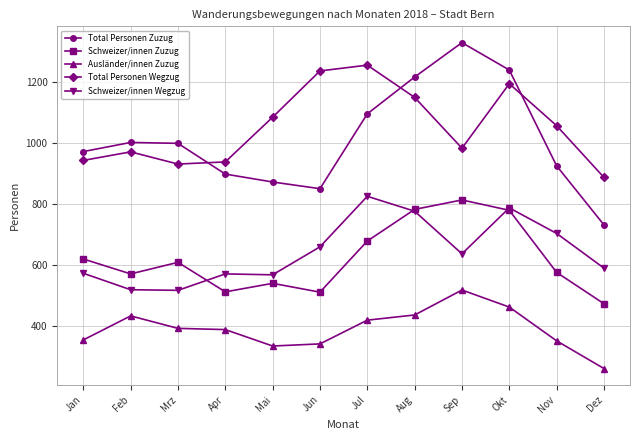

In Total Personen Wegzug, how many points are lower than both neighbors (excluding endpoints)?

2